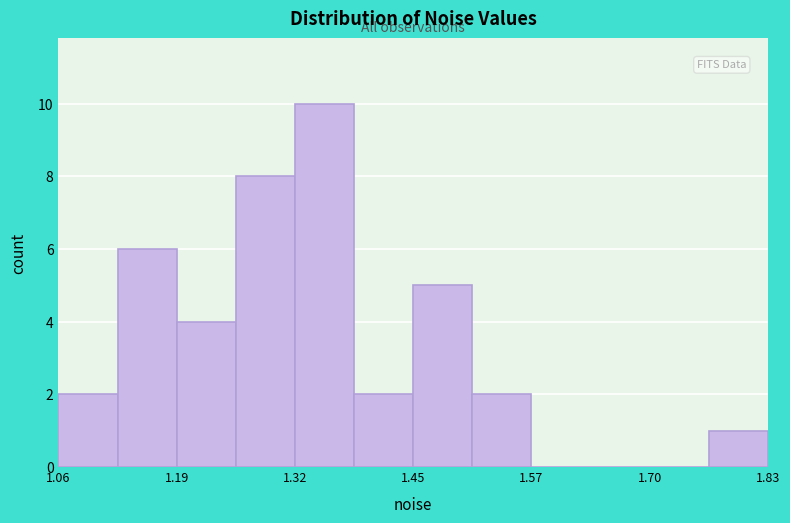

Read against the x-axis, roughly where is the centre of the tallest bar?

1.36